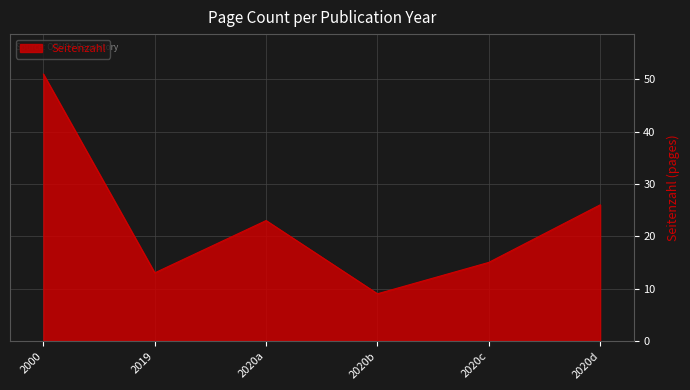

True or false: the data shows 15 at 2020d.

False